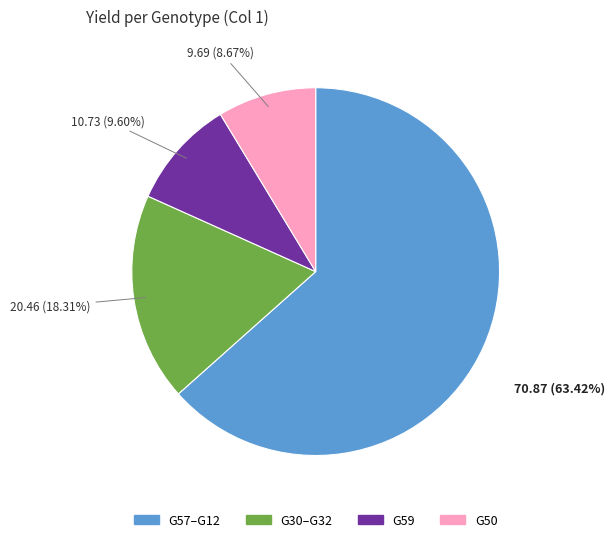

How many segments does this pie chart have?

4